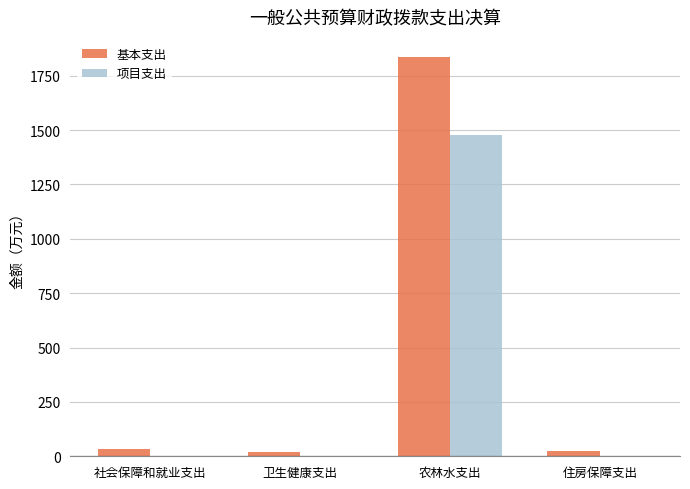

What is the maximum value for 基本支出?

1836.7